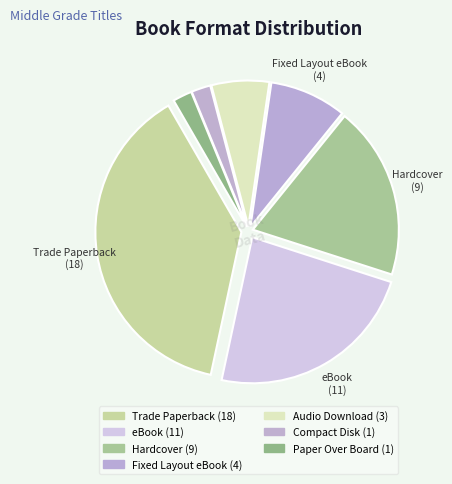

How many slices are in this pie chart?

7